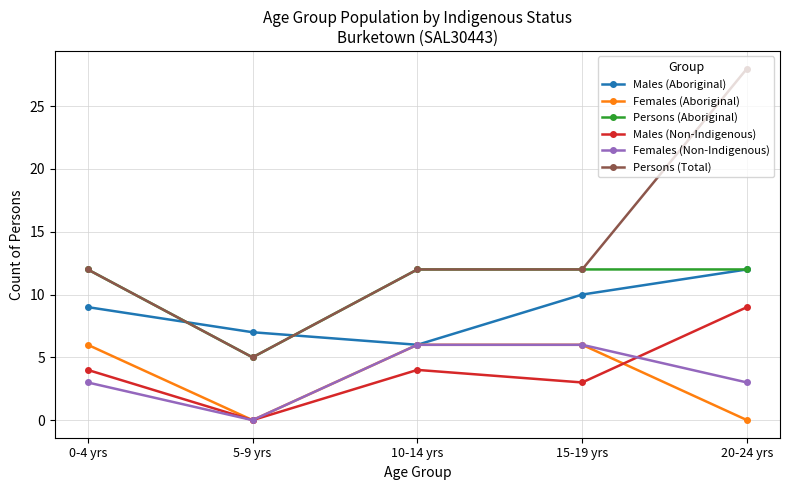

Between 5-9 yrs and 20-24 yrs, which series saw the biggest shift?

Persons (Total)